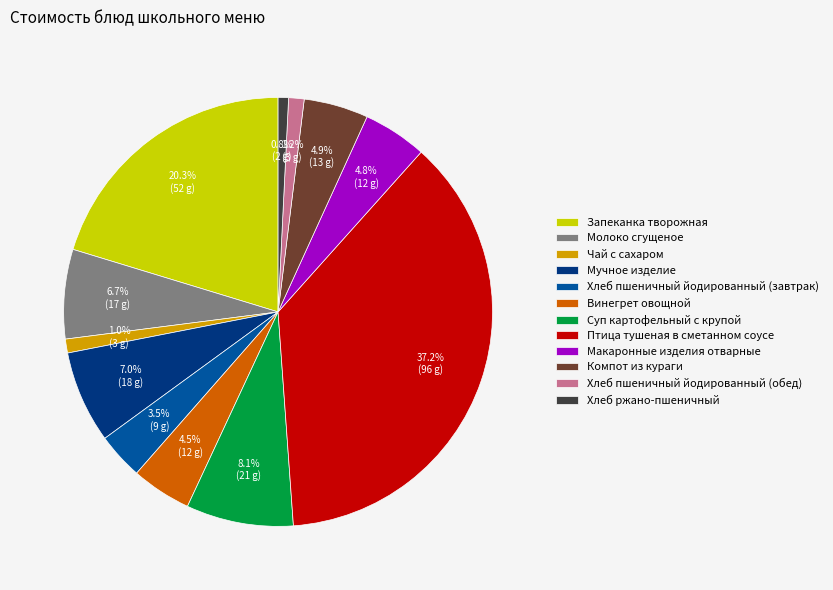

Do Птица тушеная в сметанном соусе and Компот из кураги together represent more than half of the pie?

No